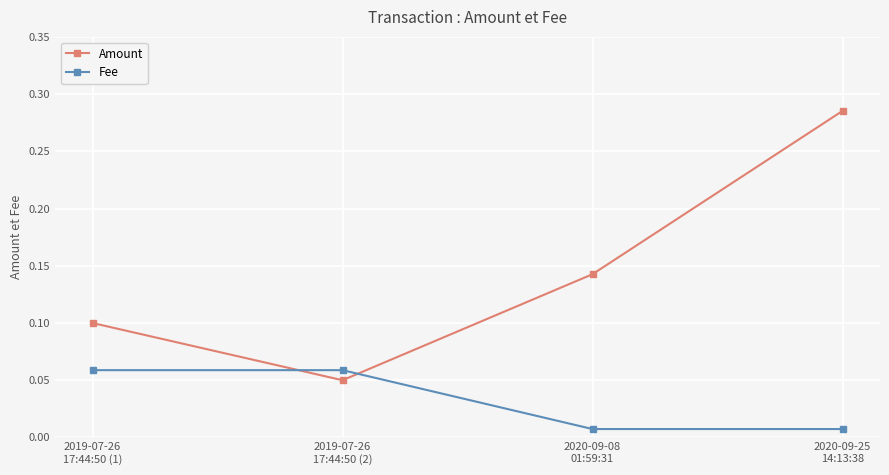

Count the Amount values in the range 0 to 1.

4